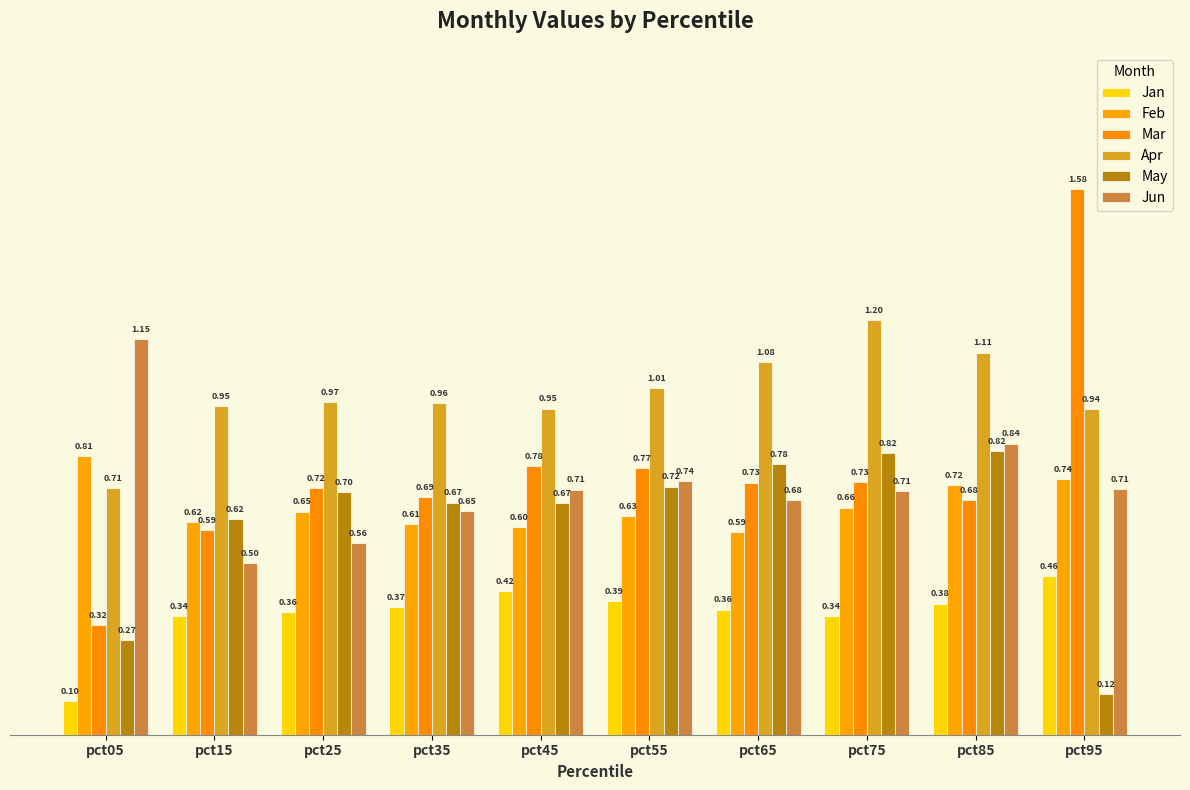

Is the value of Jun at pct45 greater than the value of Jan at pct75?

Yes